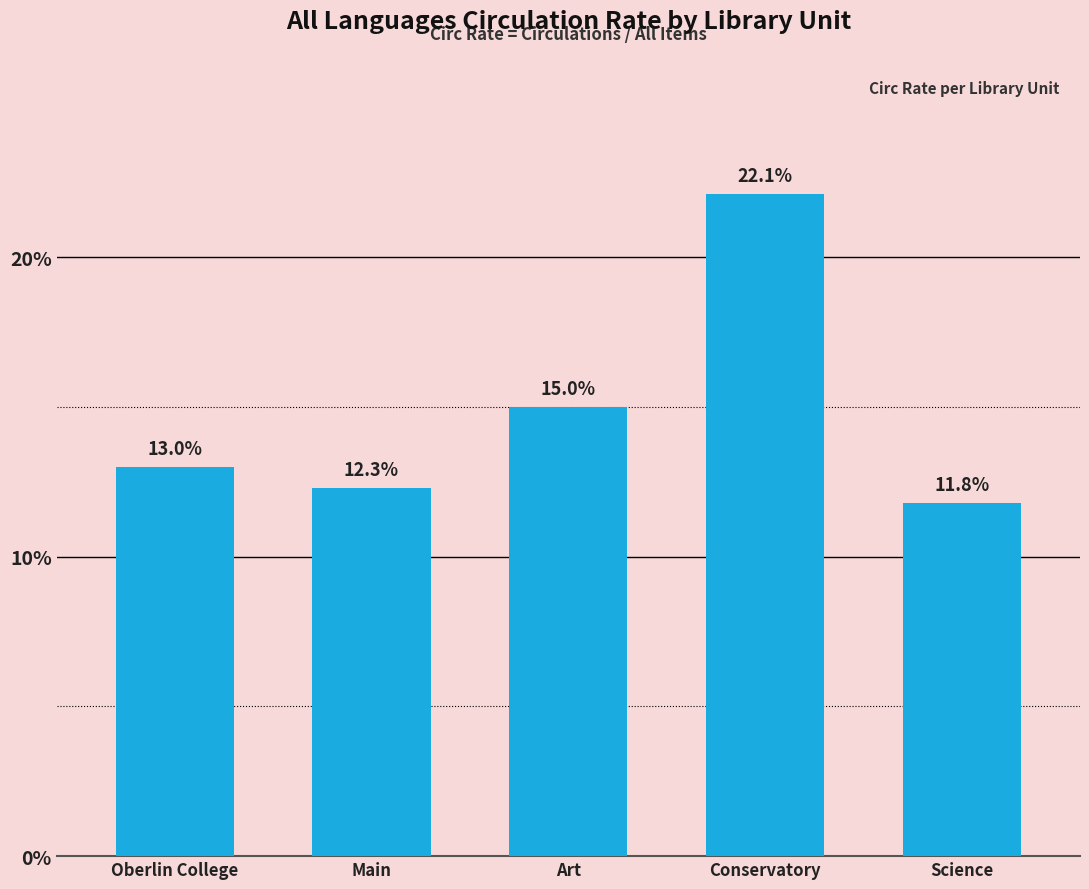

Are the bars grouped side by side (vs. stacked)?

No